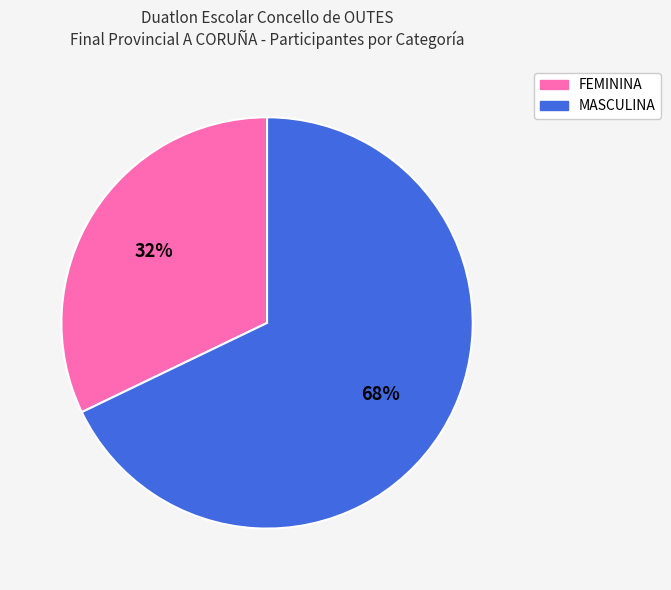

How many segments does this pie chart have?

2